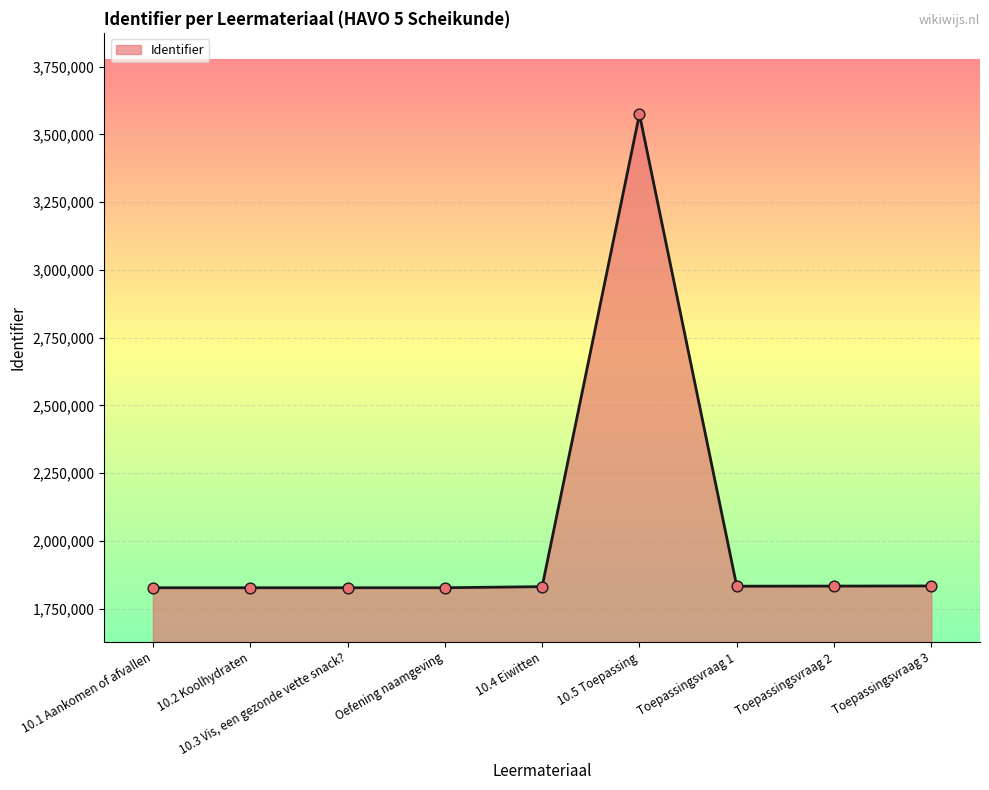

Approximately how many times larger is the value at Toepassingsvraag 1 compared to 10.4 Eiwitten?

1.0